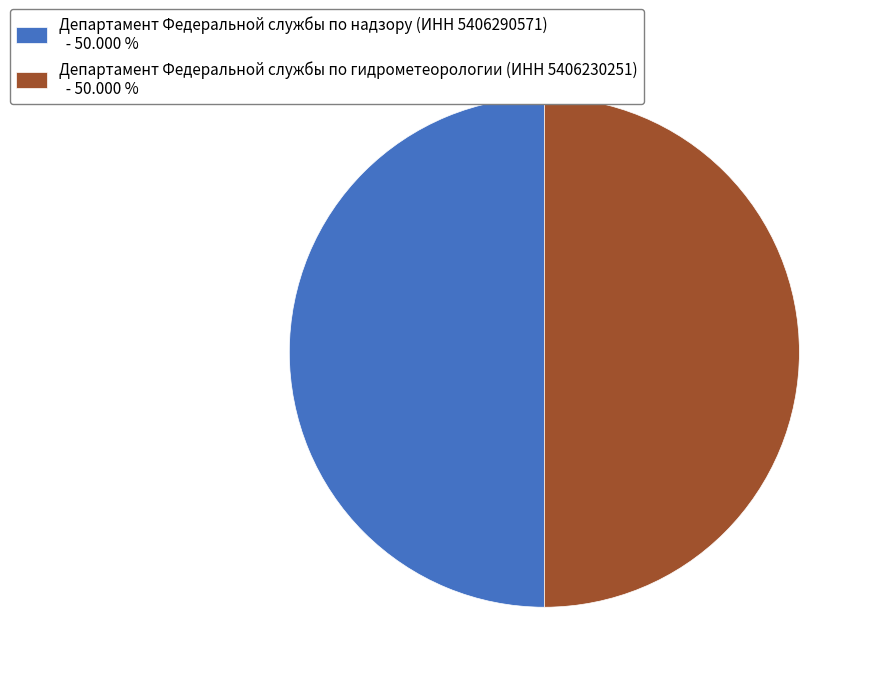

Combined, do Департамент Федеральной службы по надзору (ИНН 5406290571) - 50.000 % and Департамент Федеральной службы по гидрометеорологии (ИНН 5406230251) - 50.000 % account for over 50%?

Yes